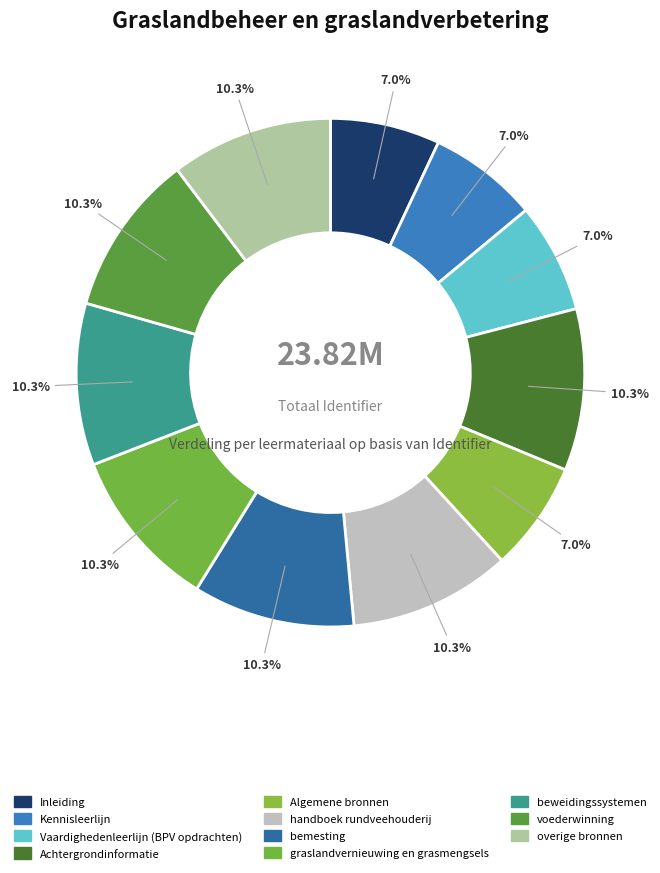

Combined, do Algemene bronnen and Kennisleerlijn account for over 50%?

No